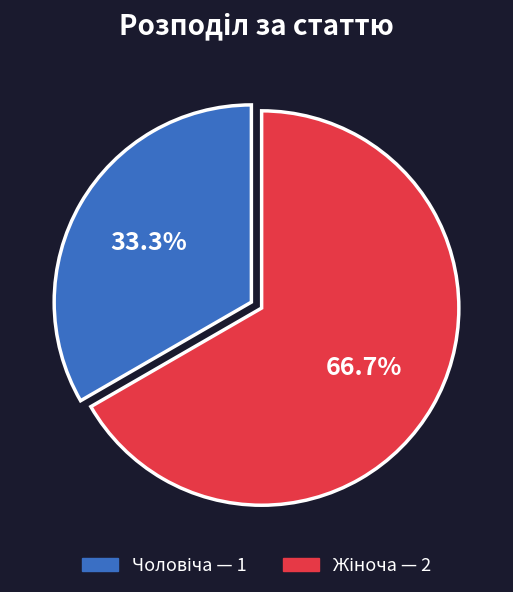

Does any single category account for the majority?

Yes